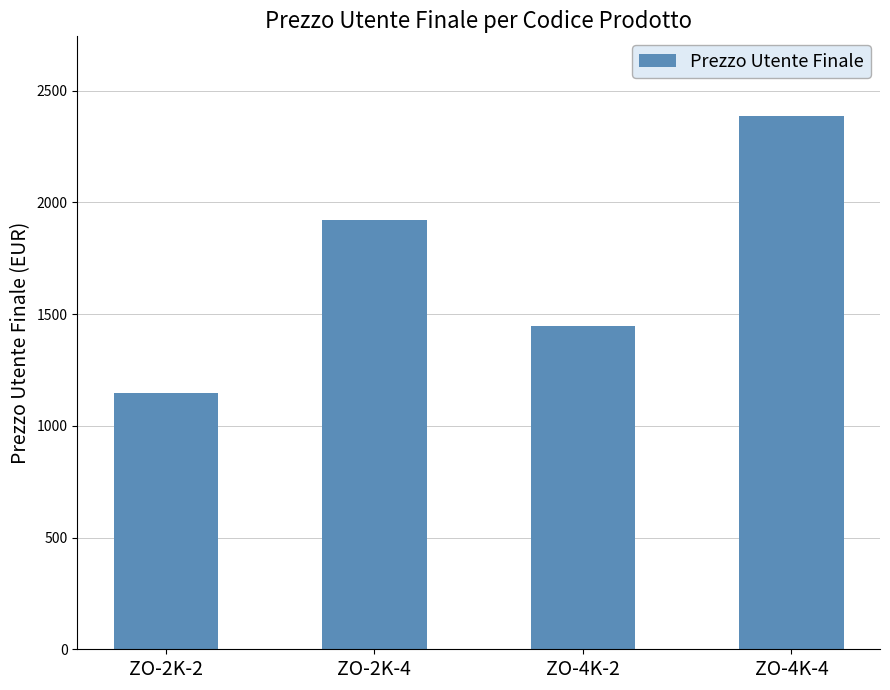

What is the minimum value shown in the chart?

1146.3